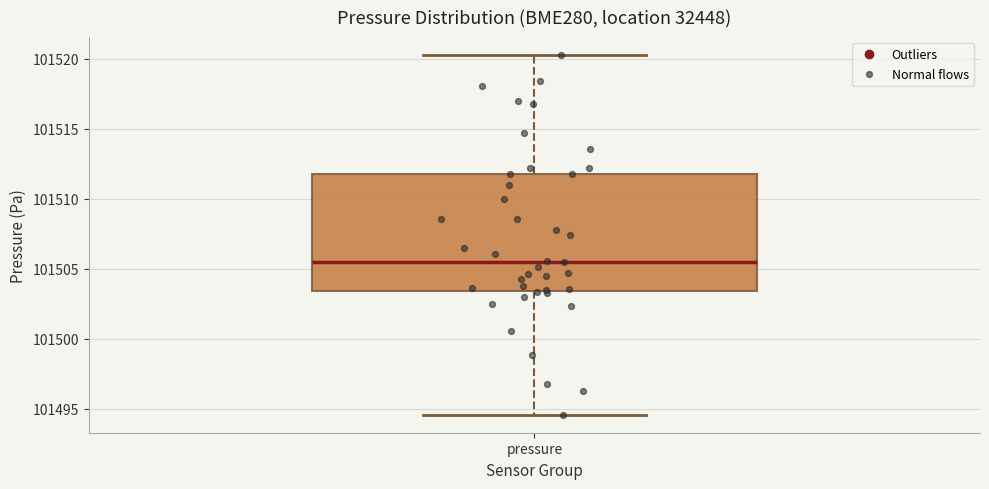

Read this box plot against the y-axis: the position of the median line, the range covered by the box, and the ends of both whiskers. The values are not printed on the chart, so give them approximately, as read against the axis.

median 101505.5, box 101503.5 to 101512.0, whiskers 101494.5 to 101520.5